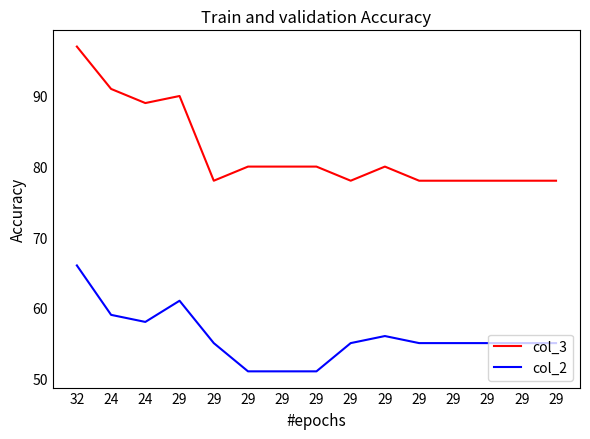

Is this an area chart (filled region under the line)?

No